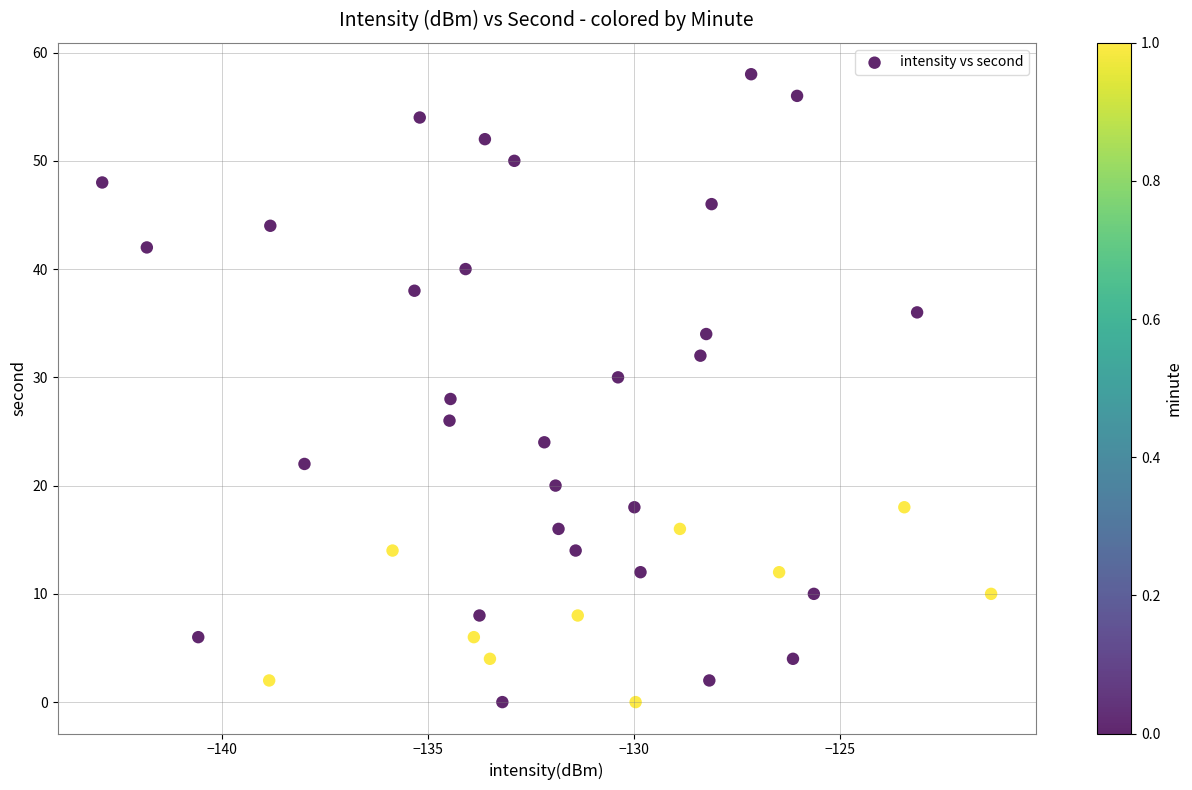

How many data points are displayed?

40